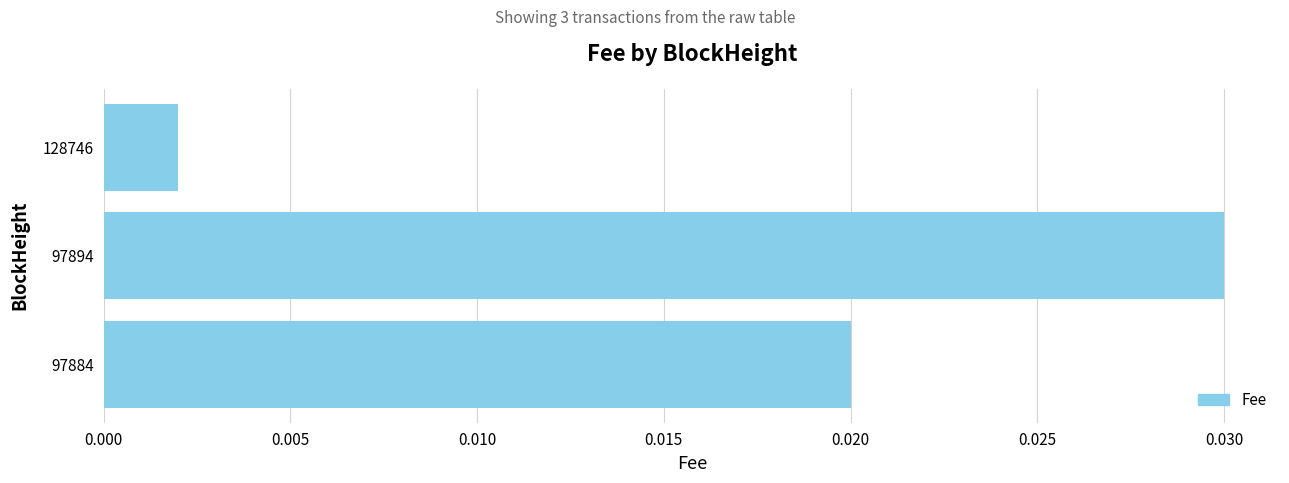

List the labels in order of value, smallest first.

128746, 97884, 97894